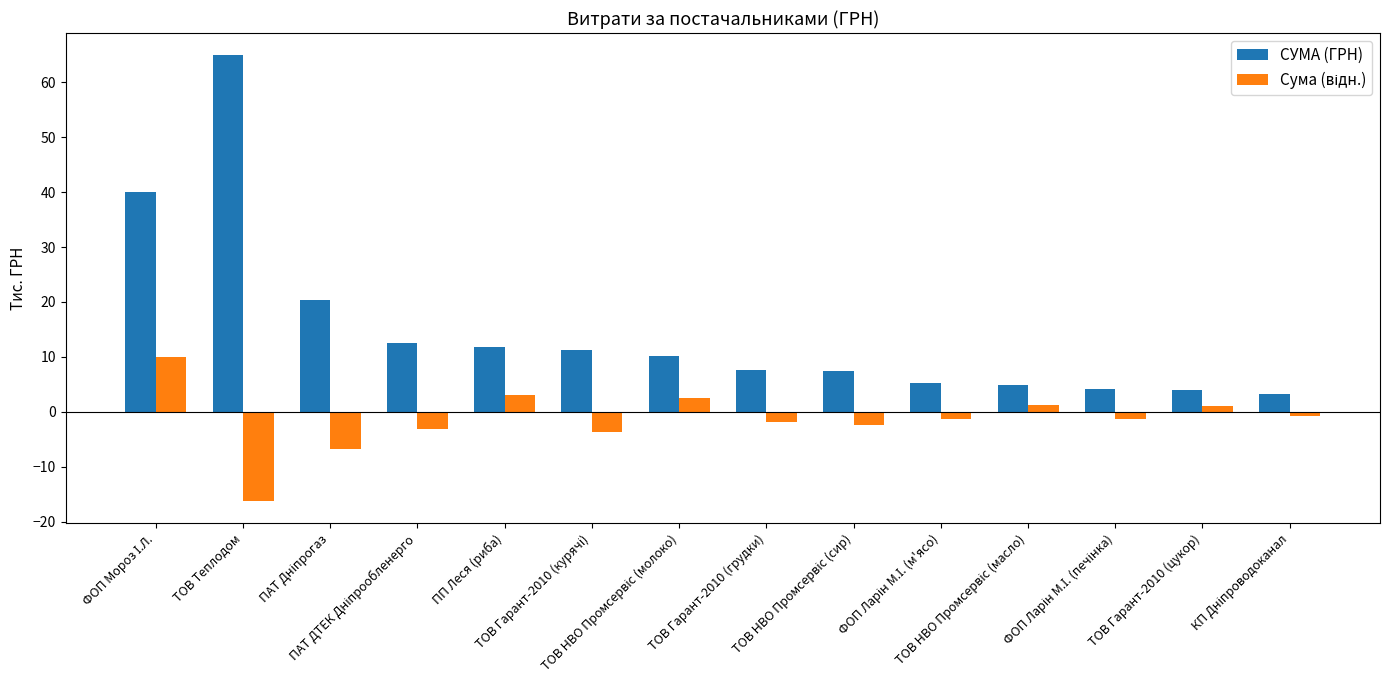

Which series has the largest total across all categories?

СУМА (ГРН)